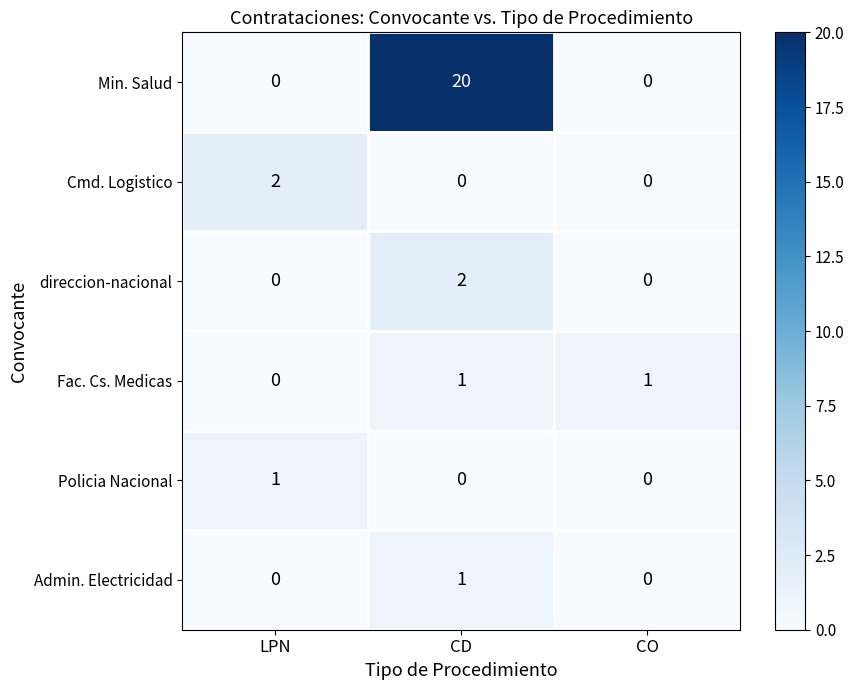

What is the spread (max minus min) of values at CO?

1